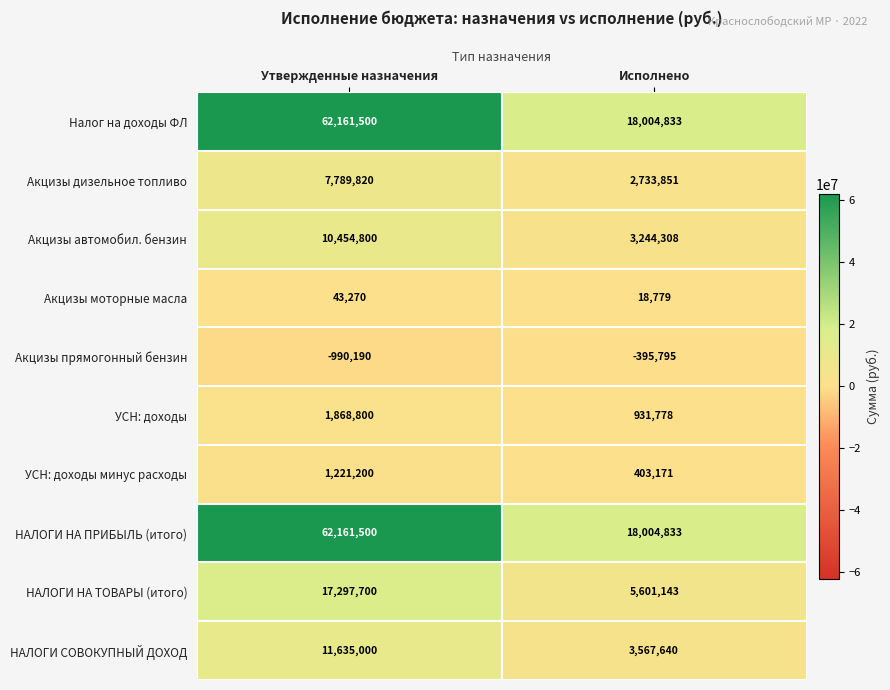

Which category has the lowest value across all series?

Утвержденные назначения